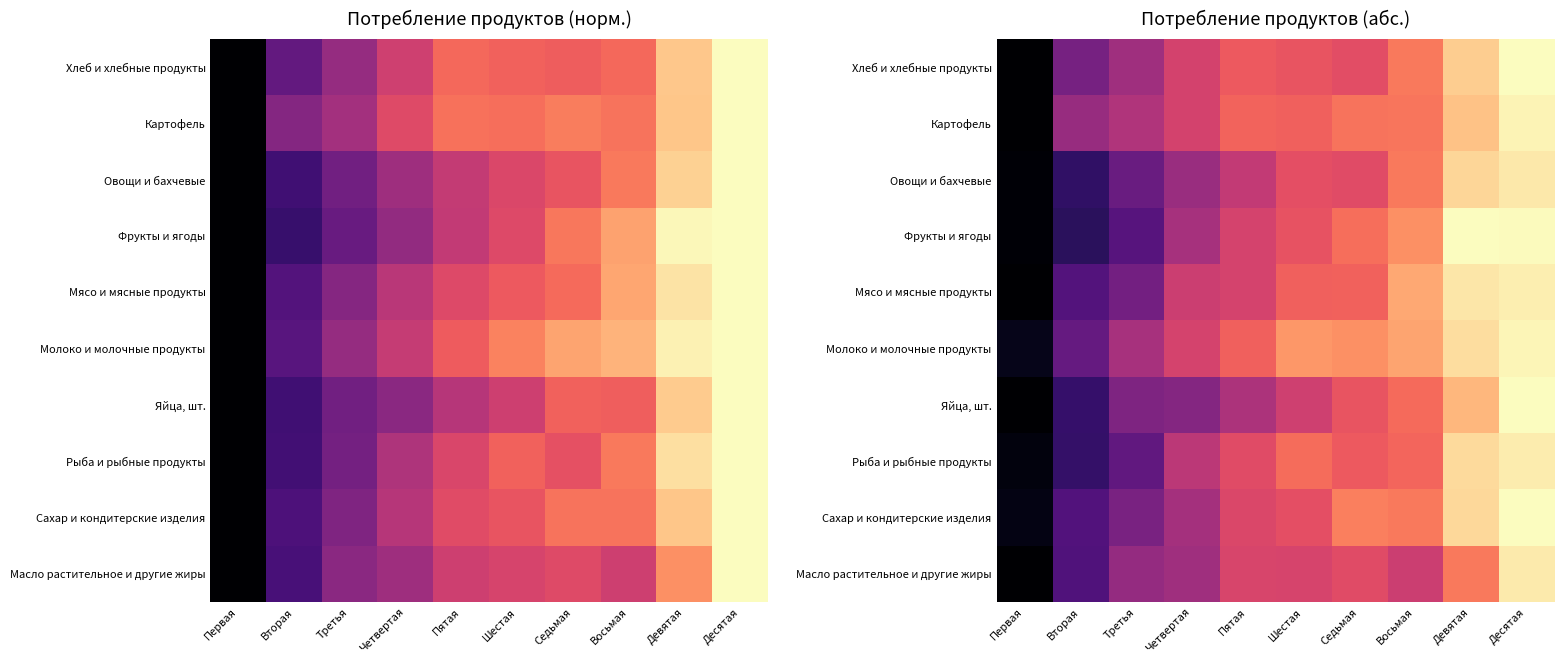

What value does the Рыба и рыбные продукты series have at Девятая?

0.9